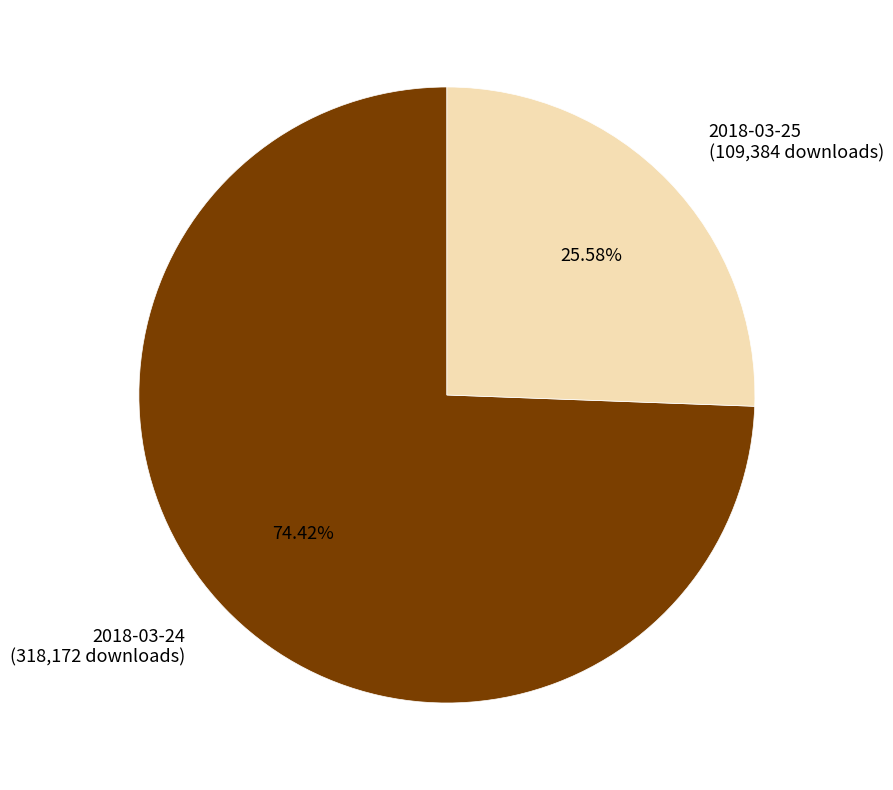

To the nearest percent, what portion does 2018-03-24 represent?

74%